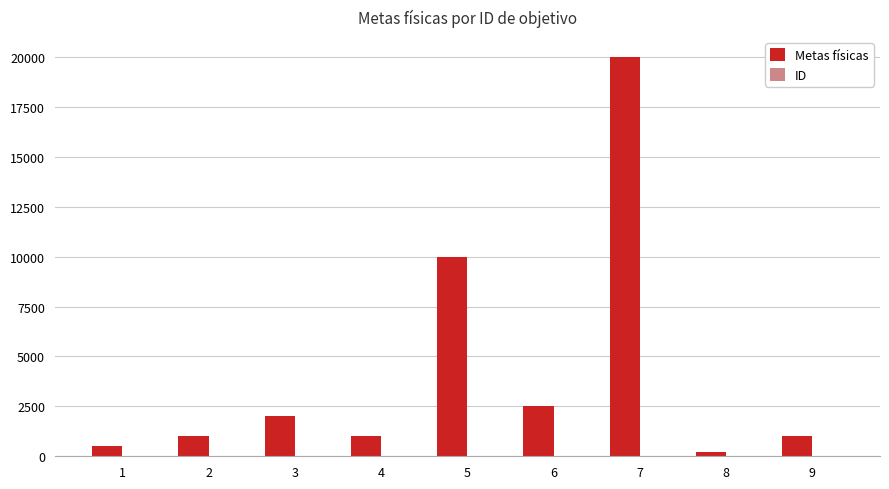

Which series has the largest total across all categories?

Metas físicas